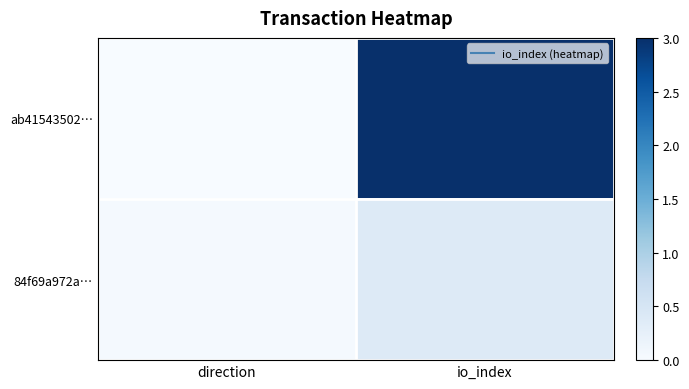

At how many categories does at least one series exceed 1?

1